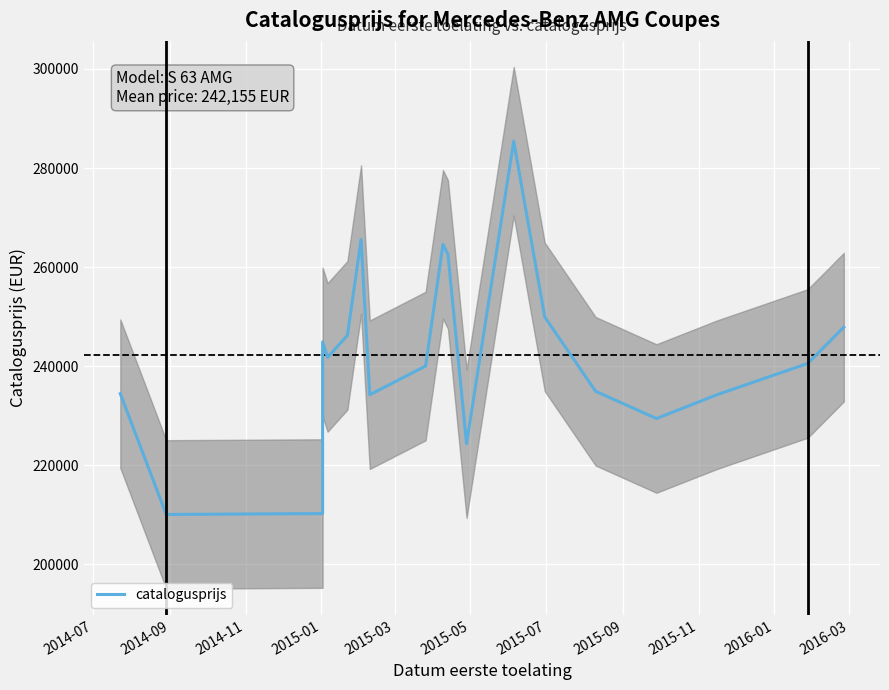

What position from the left is 2015-01?

4